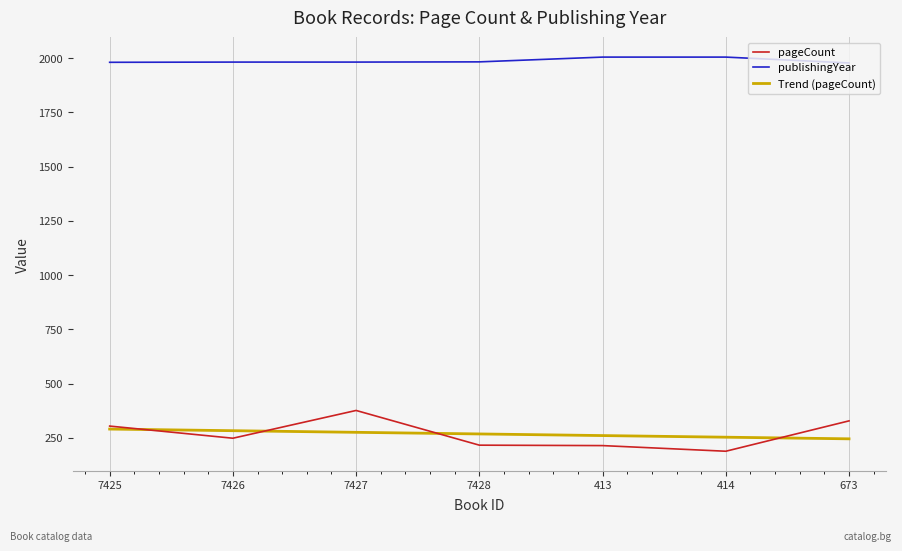

What is the total value across all series at 7427?

2633.2